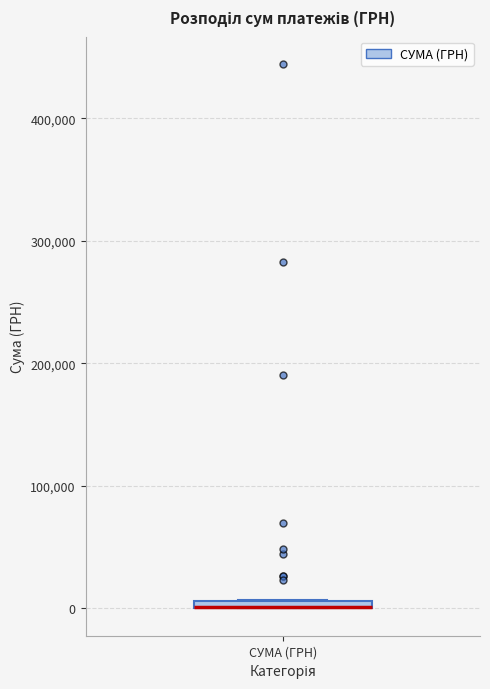

Where is the upper edge of the box for СУМА (ГРН) on the y-axis? The values are not printed on the chart, so give them approximately, as read against the axis.

10000